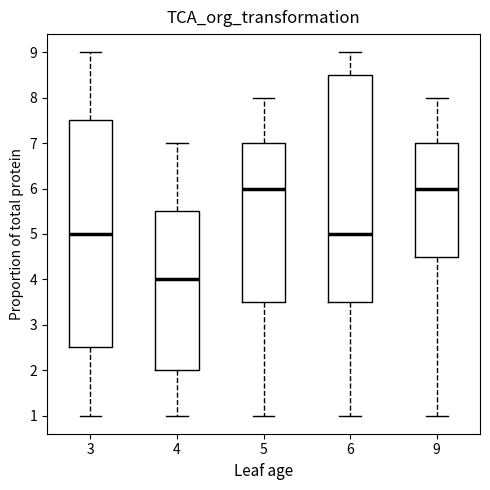

Where does the median line of the box at x = 5 sit on the y-axis? The values are not printed on the chart, so give them approximately, as read against the axis.

6.0